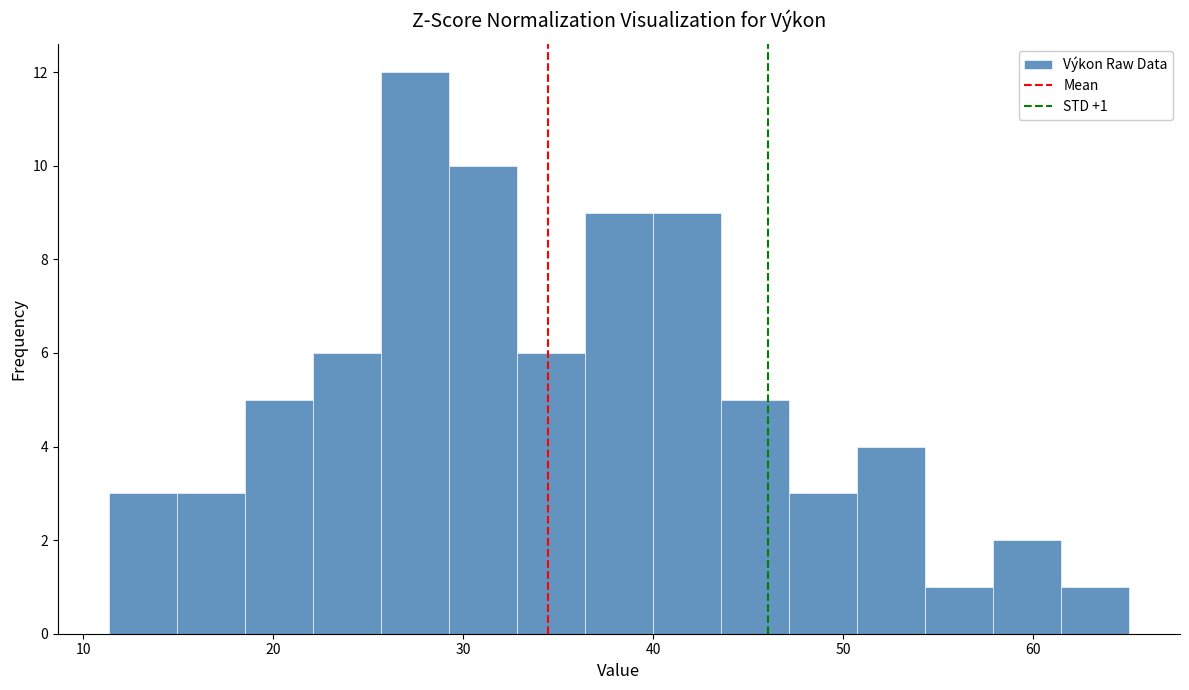

Read against the x-axis, roughly where is the centre of the tallest bar?

27